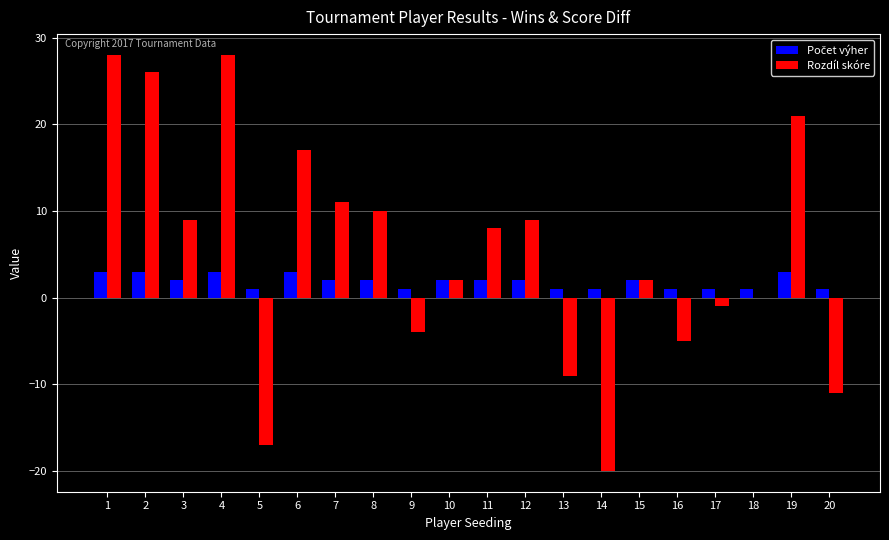

The value of Rozdíl skóre at 18 is 0. True or false?

True